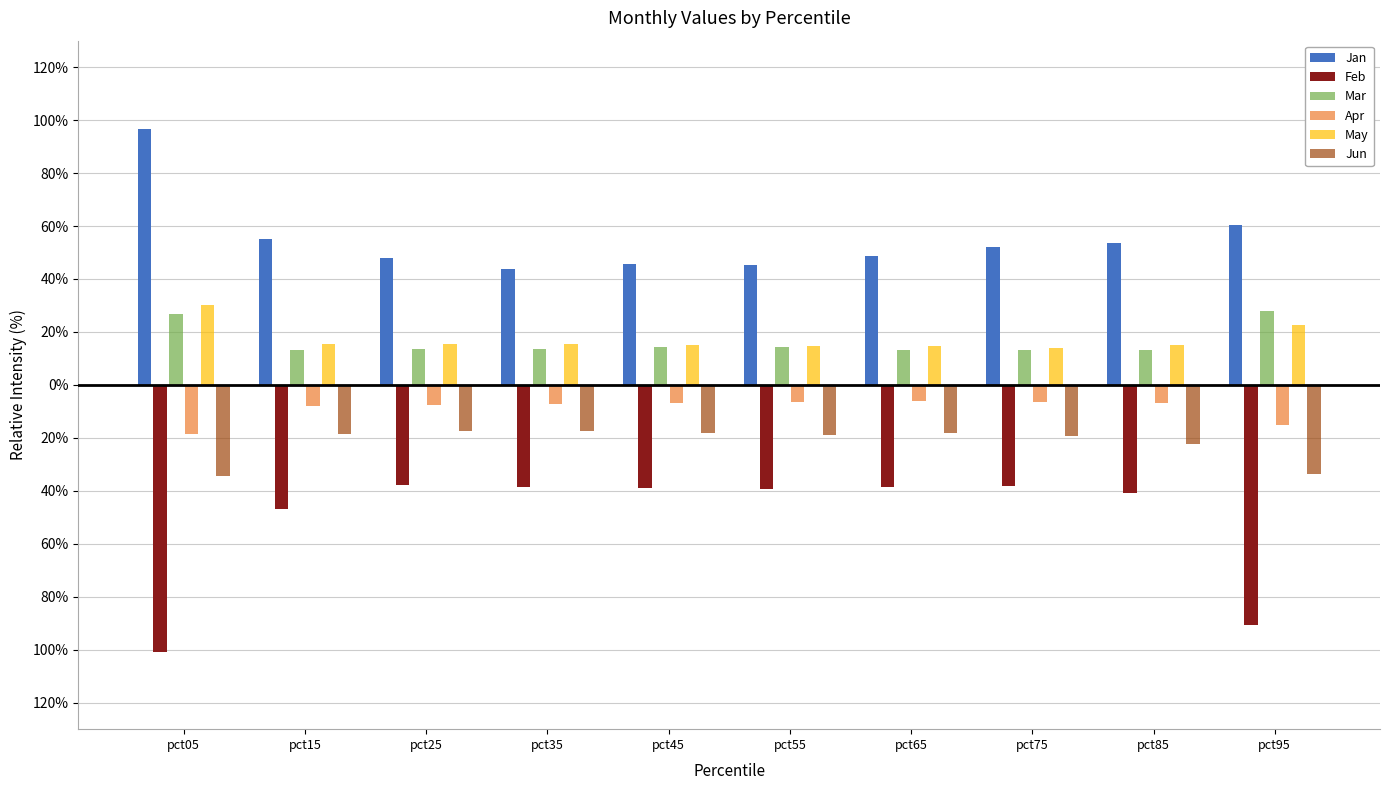

Rank the categories by Jun value from lowest to highest.

pct05, pct95, pct85, pct75, pct55, pct15, pct65, pct45, pct35, pct25